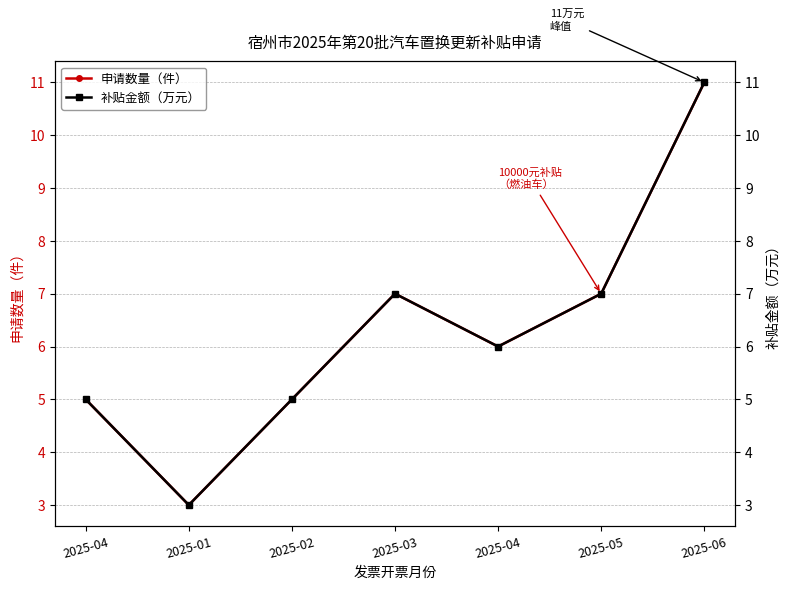

At which label is 申请数量（件） closest to 7?

2025-03